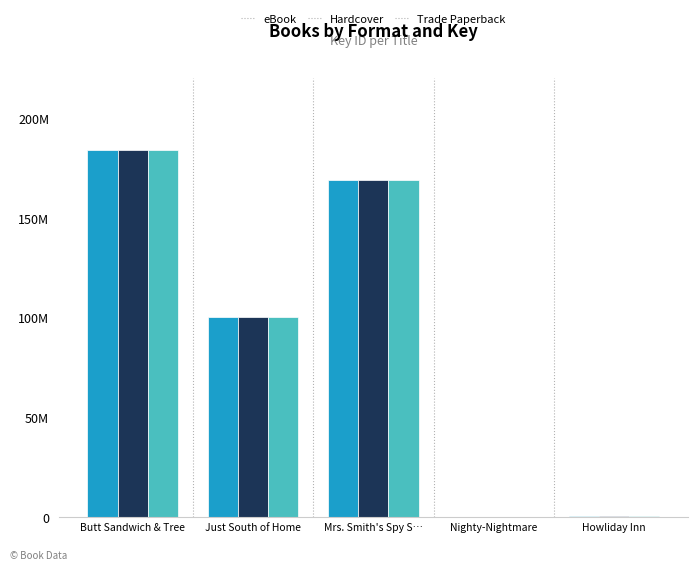

What is the approximate value of Trade Paperback at Mrs. Smith's Spy S…, to the nearest 10?

169137840